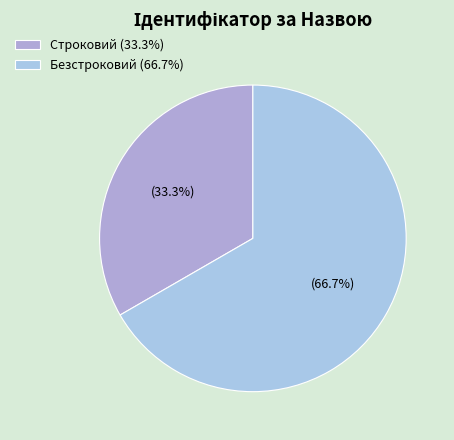

Which slice is the smallest?

Строковий